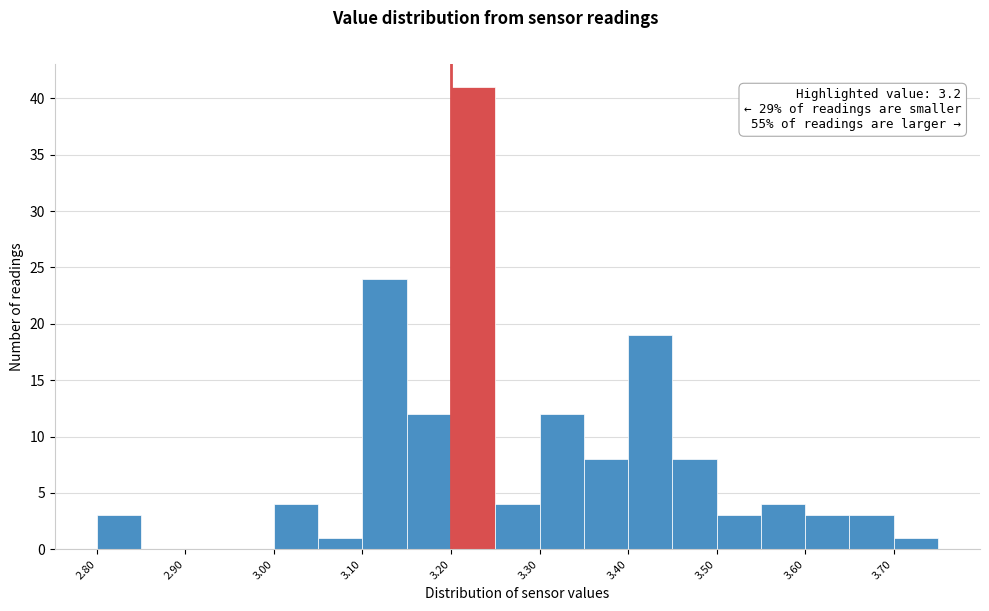

Which range on the x-axis has the tallest bar?

3.20 to 3.25